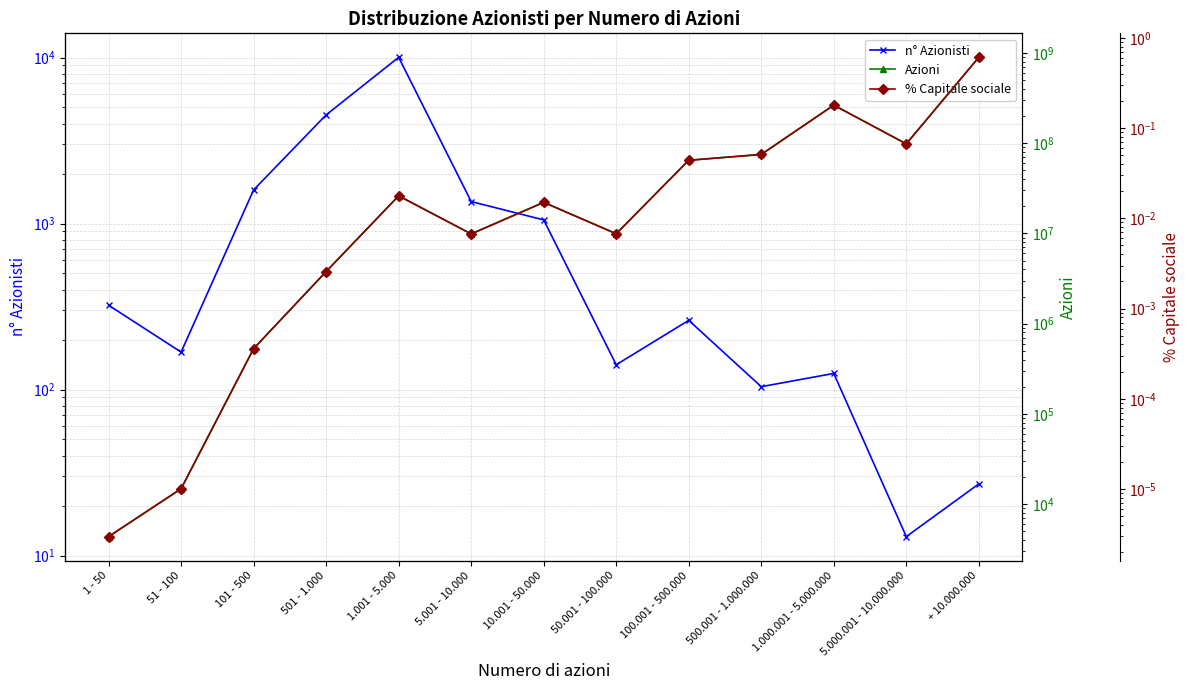

Which series has the largest total across all categories?

Azioni